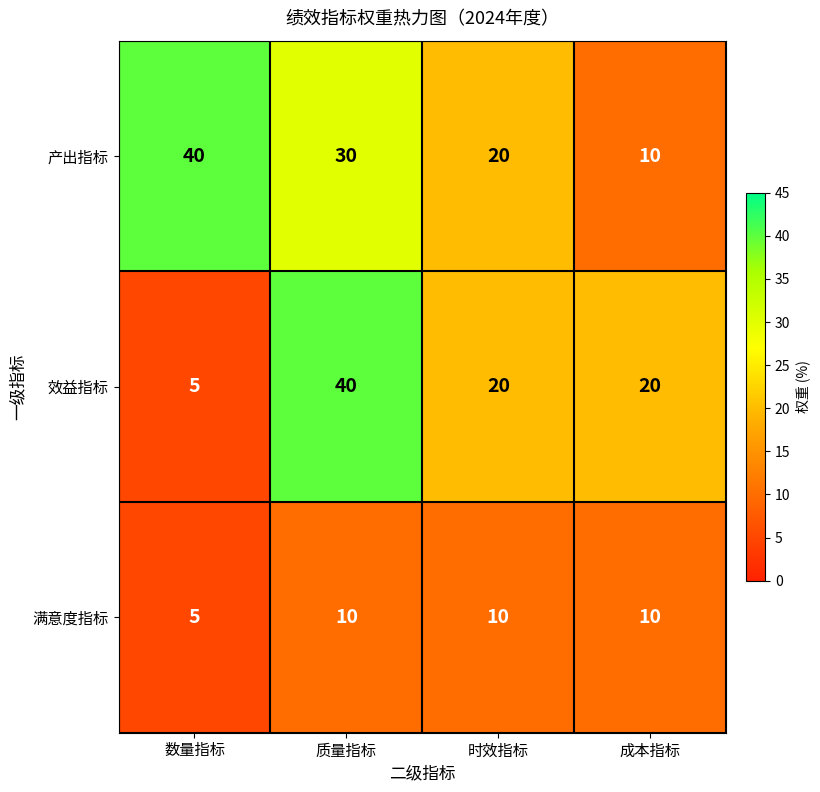

Rank the series at 质量指标 from highest to lowest value.

效益指标, 产出指标, 满意度指标